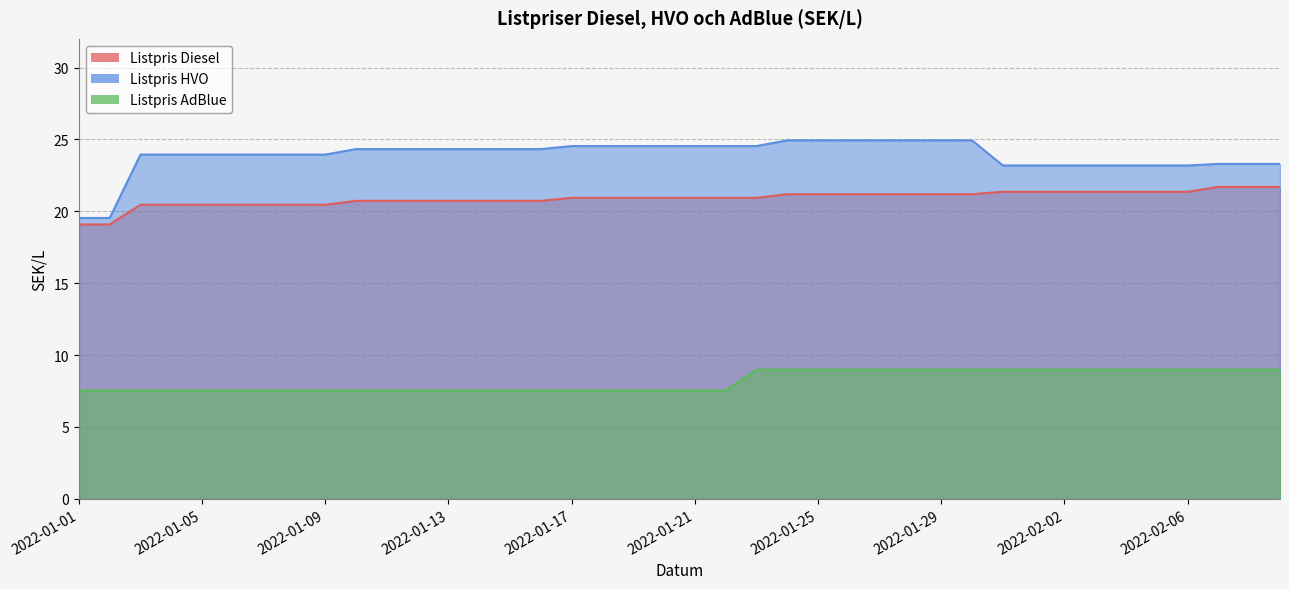

True or false: Listpris HVO and Listpris Diesel intersect in this chart.

False